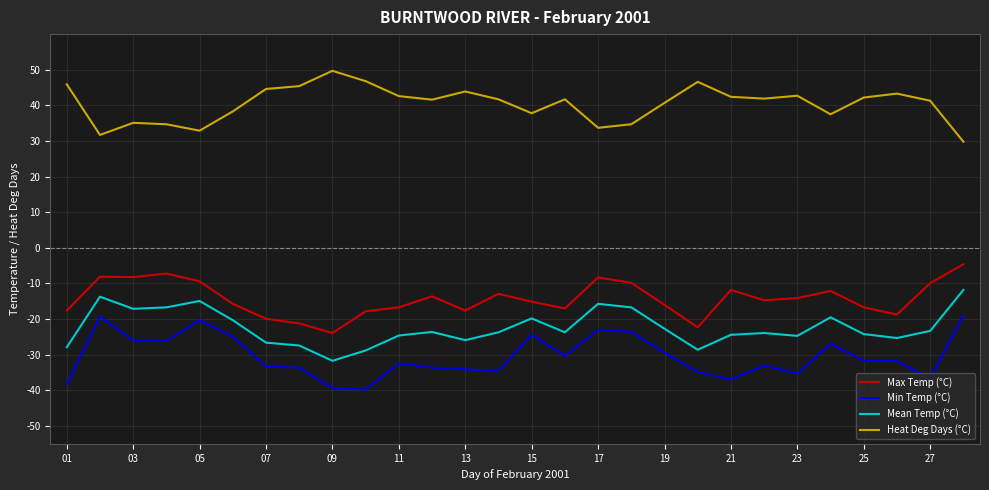

True or false: Mean Temp (°C) has more than 2 points higher than both neighbors.

True